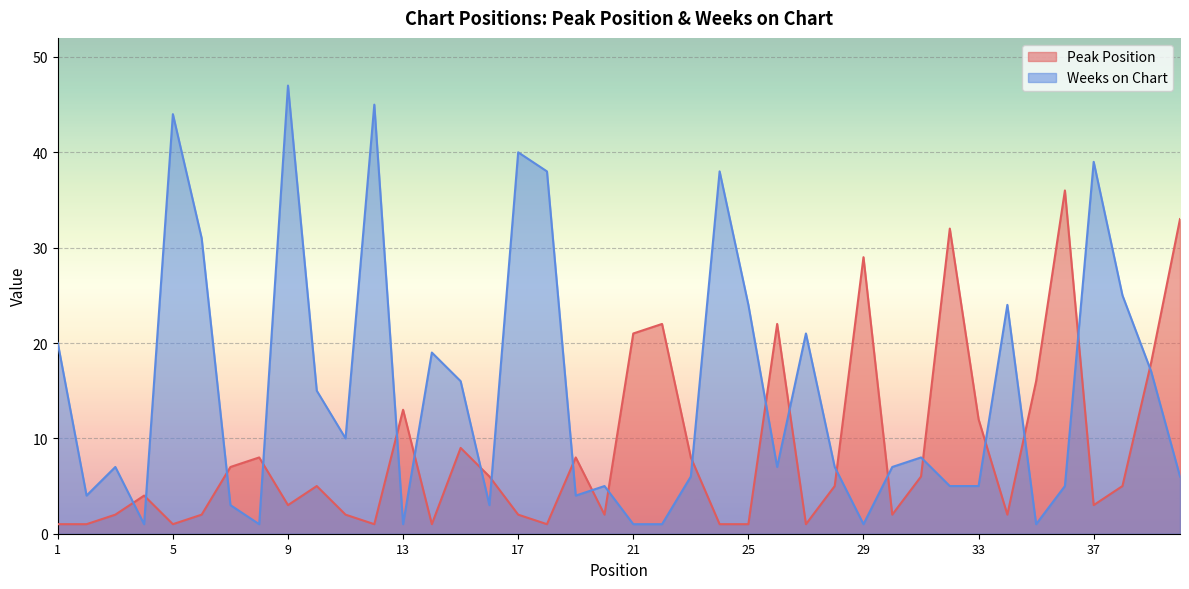

Rank the series by their maximum value, from lowest to highest.

Peak Position, Weeks on Chart